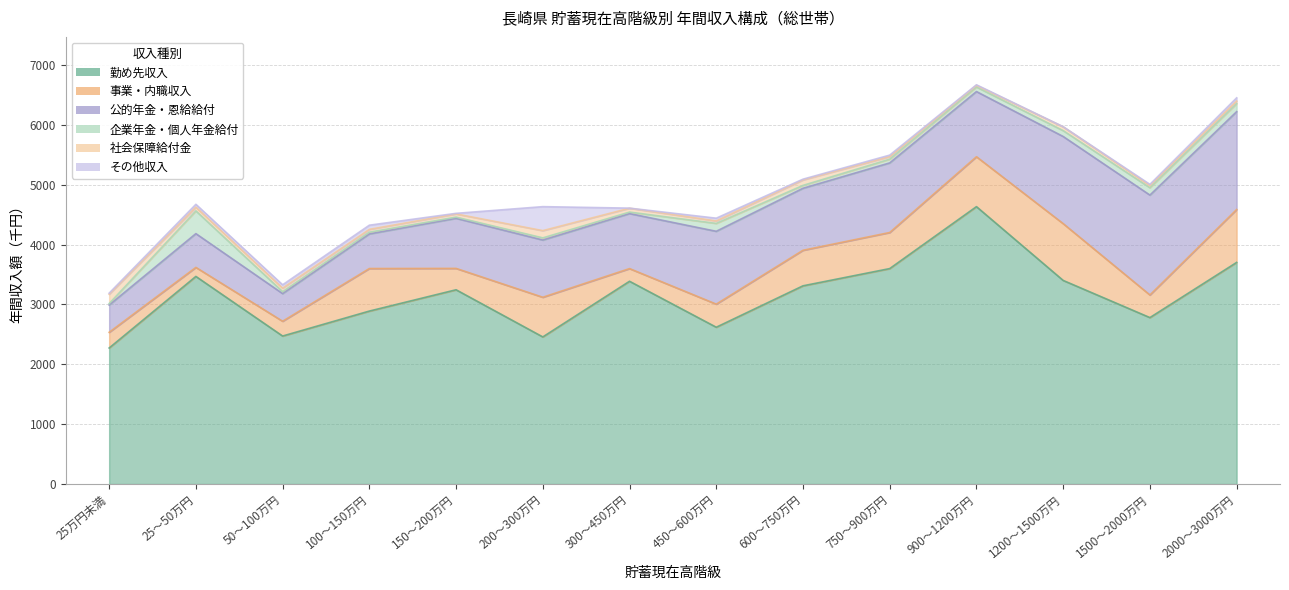

At which category is the sum across all series the highest?

900～1200万円